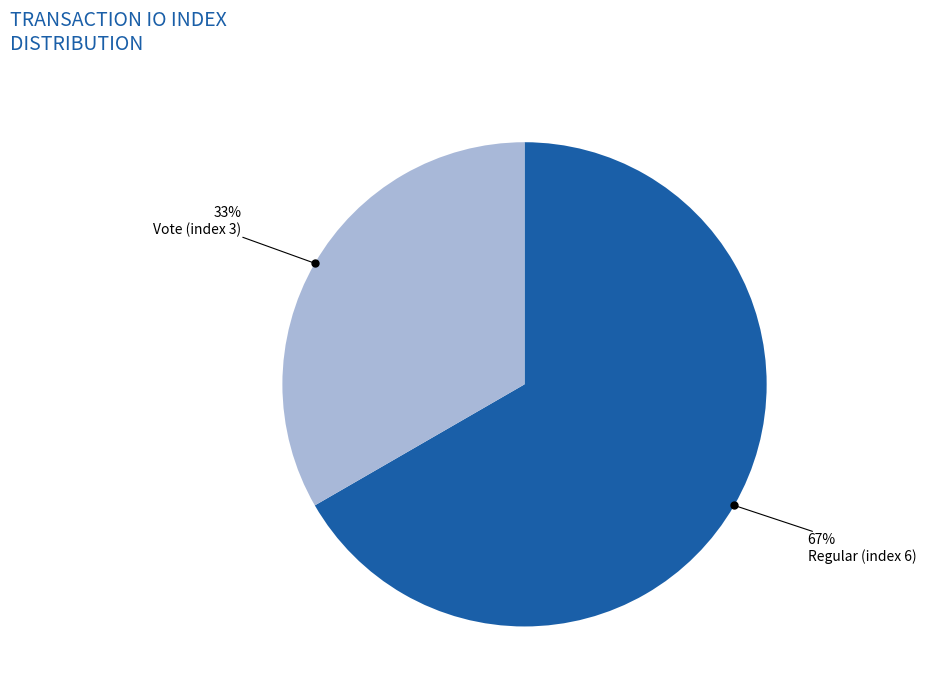

To the nearest percent, what is the average slice percentage?

50%